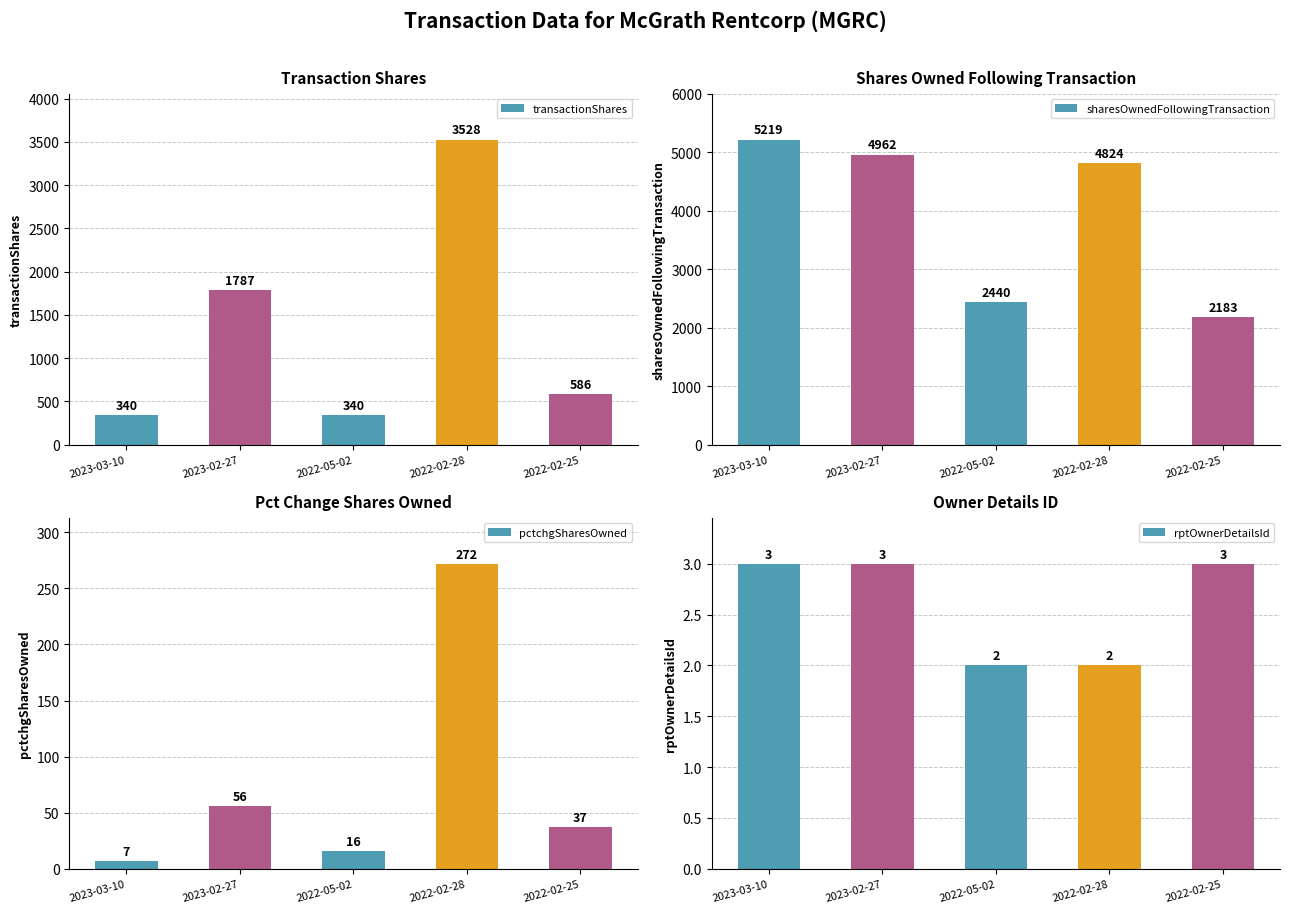

Which series has the widest spread of values?

transactionShares